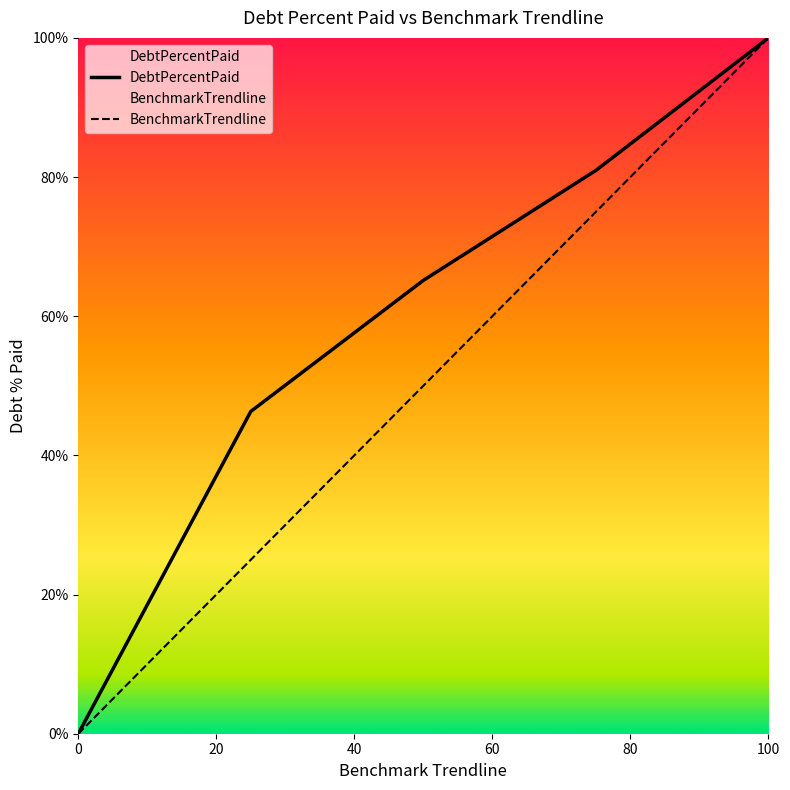

Which series has the largest total across all categories?

DebtPercentPaid